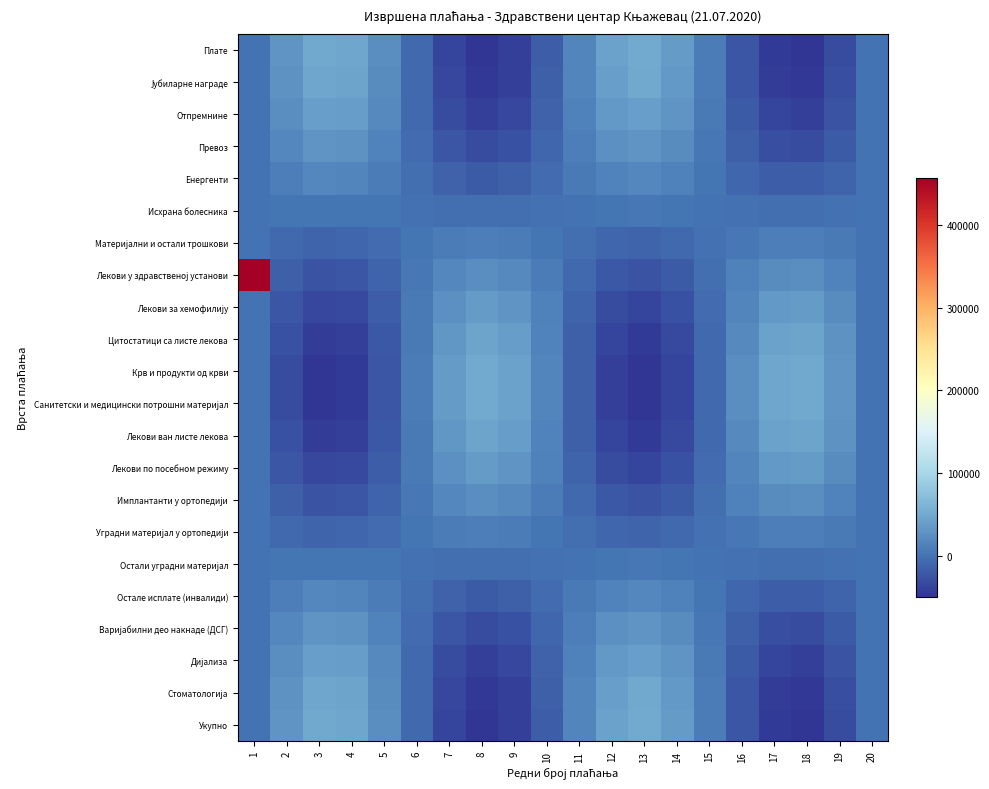

List the series in order of their peak value, highest first.

Лекови у здравственој установи, Плате, Укупно, Крв и продукти од крви, Санитетски и медицински потрошни материјал, Јубиларне награде, Стоматологија, Цитостатици са листе лекова, Лекови ван листе лекова, Отпремнине, Дијализа, Лекови за хемофилију, Лекови по посебном режиму, Превоз, Варијабилни део накнаде (ДСГ), Имплантанти у ортопедији, Остале исплате (инвалиди), Енергенти, Уградни материјал у ортопедији, Материјални и остали трошкови, Остали уградни материјал, Исхрана болесника